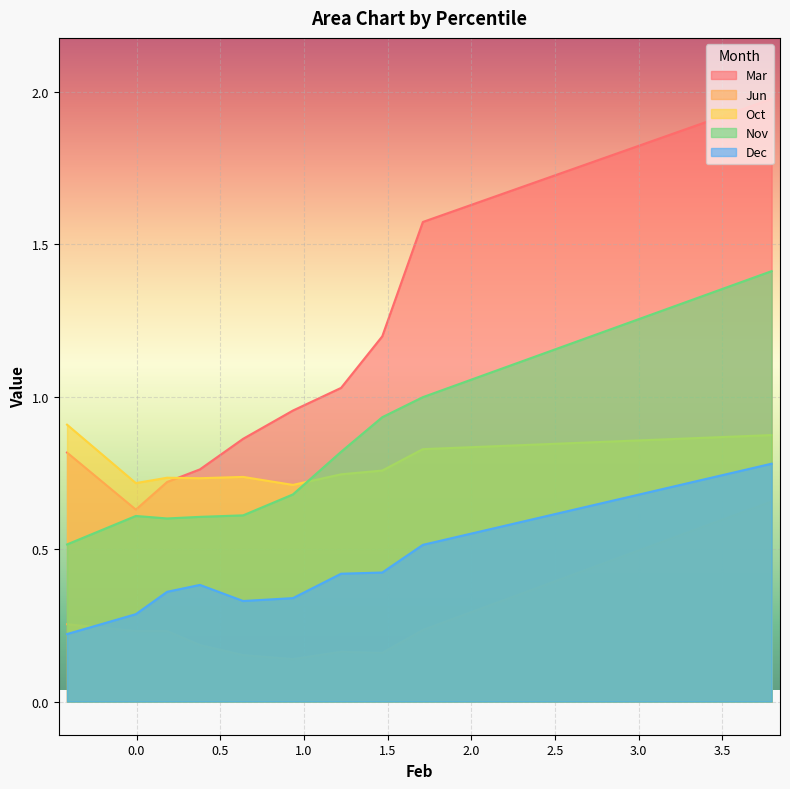

What is the difference between the maximum and minimum values in the Dec series?

0.6